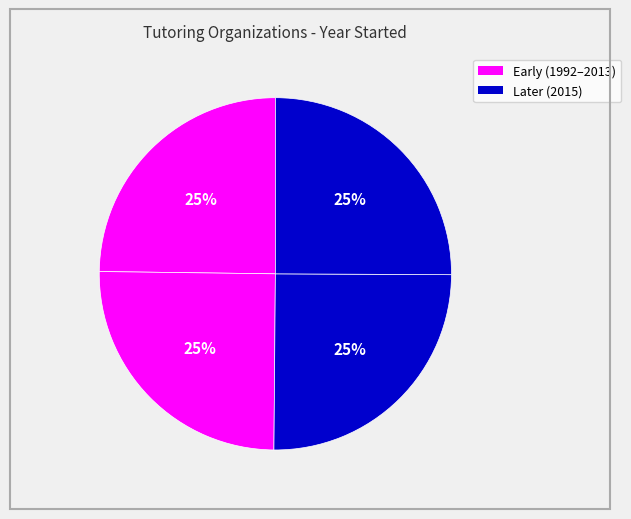

How many slices are in this pie chart?

4